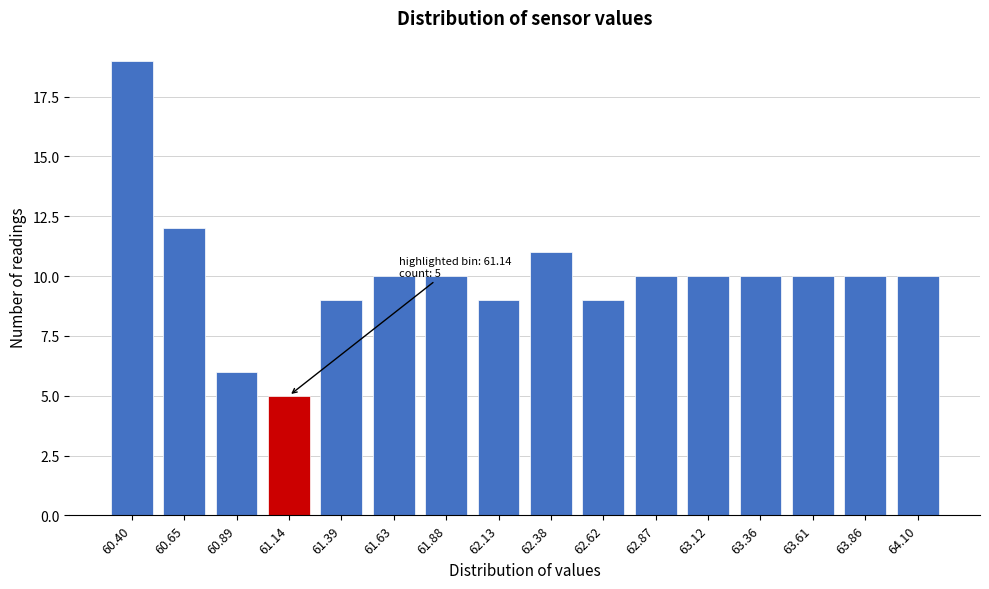

Reading left to right, what are all the values shown in this chart?

19	12	6	5	9	10	10	9	11	9	10	10	10	10	10	10